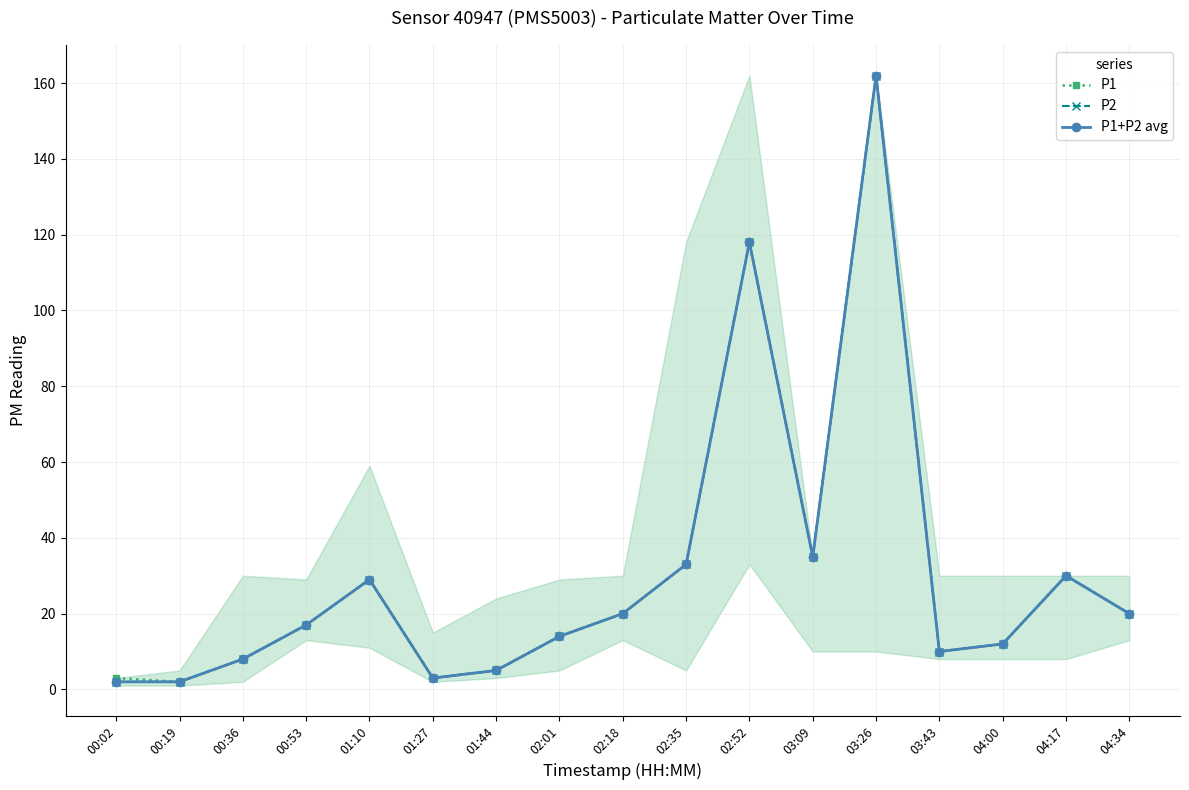

Is the value of P1 at 04:17 greater than the value of P1+P2 avg at 04:34?

Yes